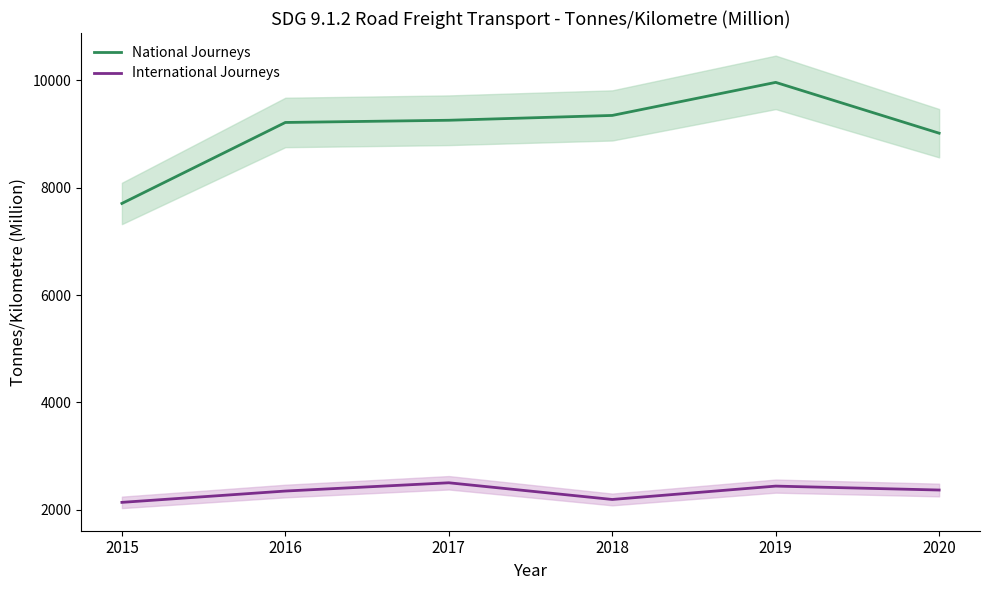

List the labels in order of International Journeys value, largest first.

2017, 2019, 2020, 2016, 2018, 2015